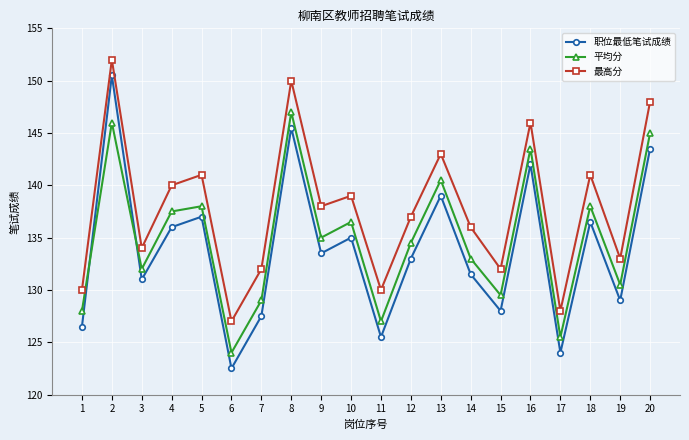

What are all the series names shown in the legend?

职位最低笔试成绩, 平均分, 最高分